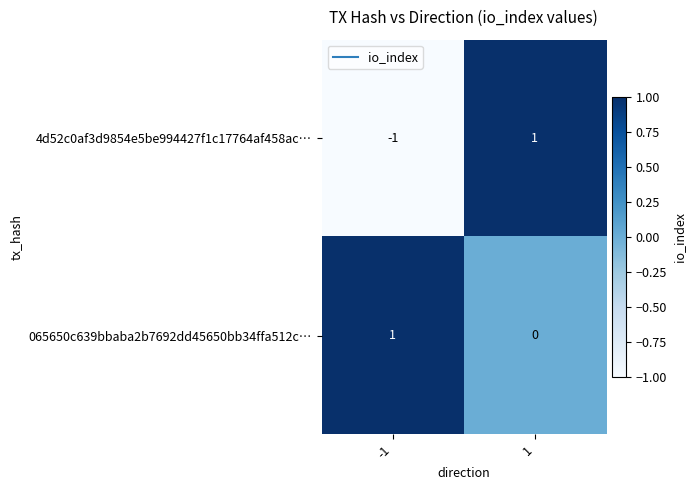

How many data points in 065650c639bbaba2b7692dd45650bb34ffa512c… are less than 1?

1